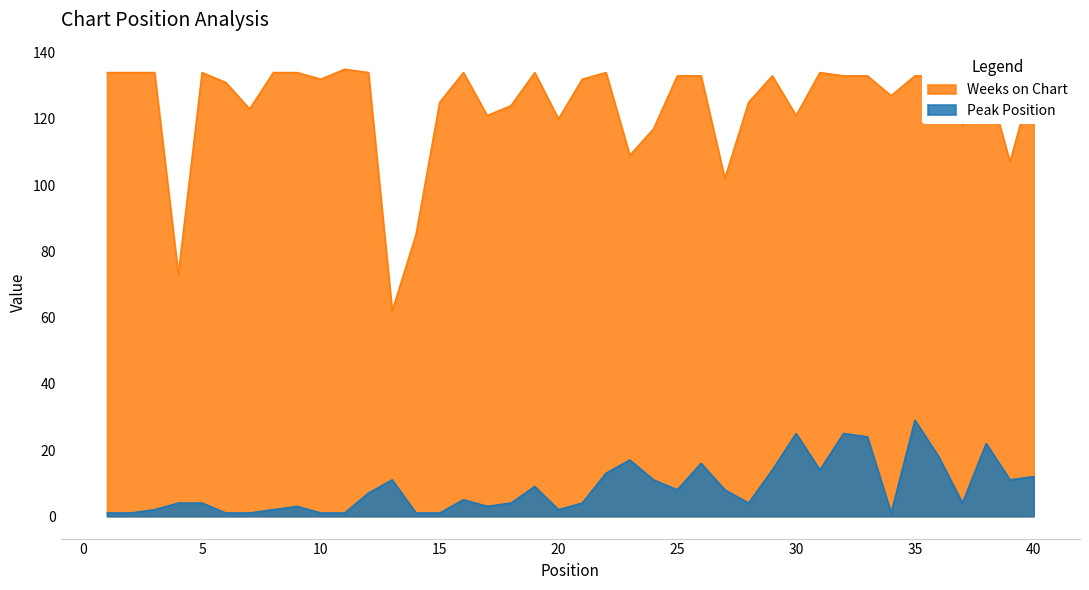

At which category does Weeks on Chart reach its first local valley?

4